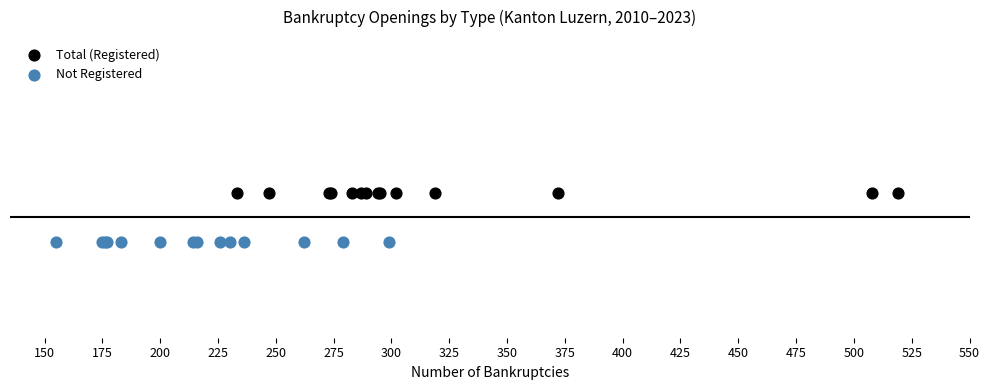

Which series contains the highest Y value?

Total (Registered)